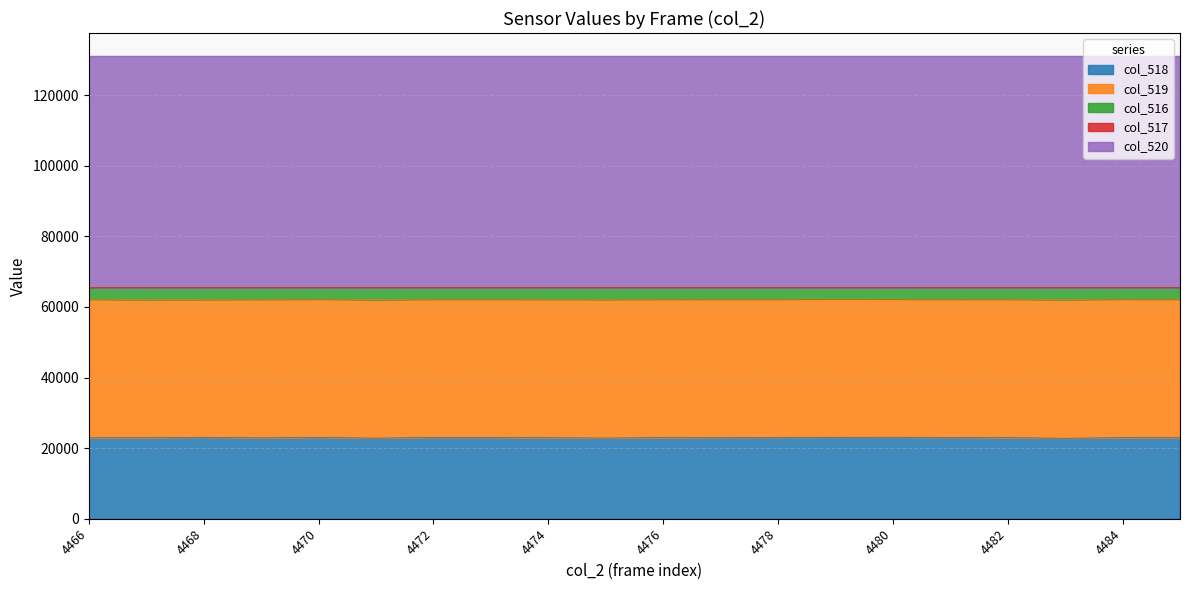

At how many categories does at least one series exceed 65358?

20